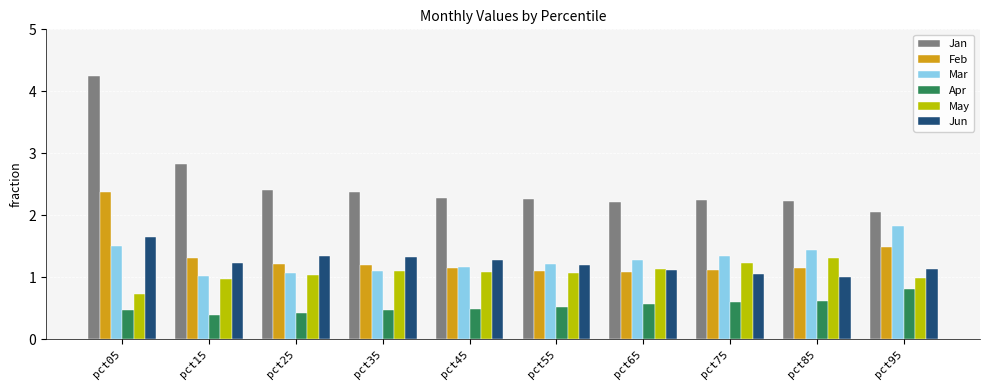

Between pct05 and pct95, which series saw the biggest shift?

Jan